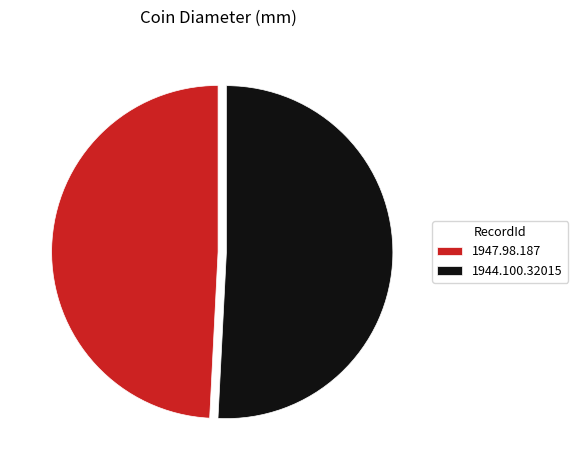

Which category has the biggest portion of the pie?

1944.100.32015